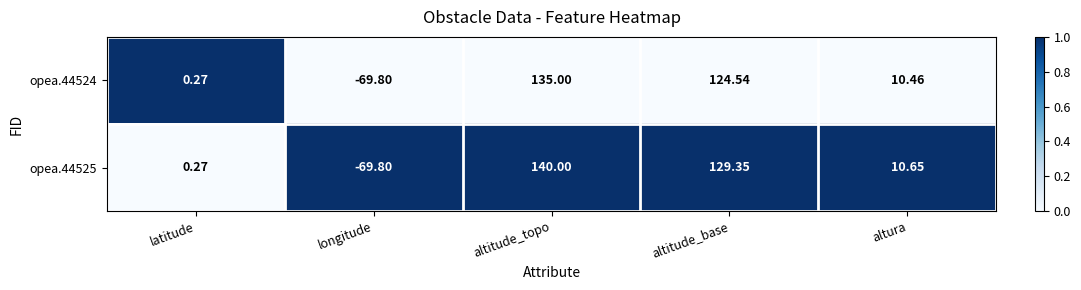

Rank the categories by opea.44525 value from highest to lowest.

altitude_topo, altitude_base, altura, latitude, longitude